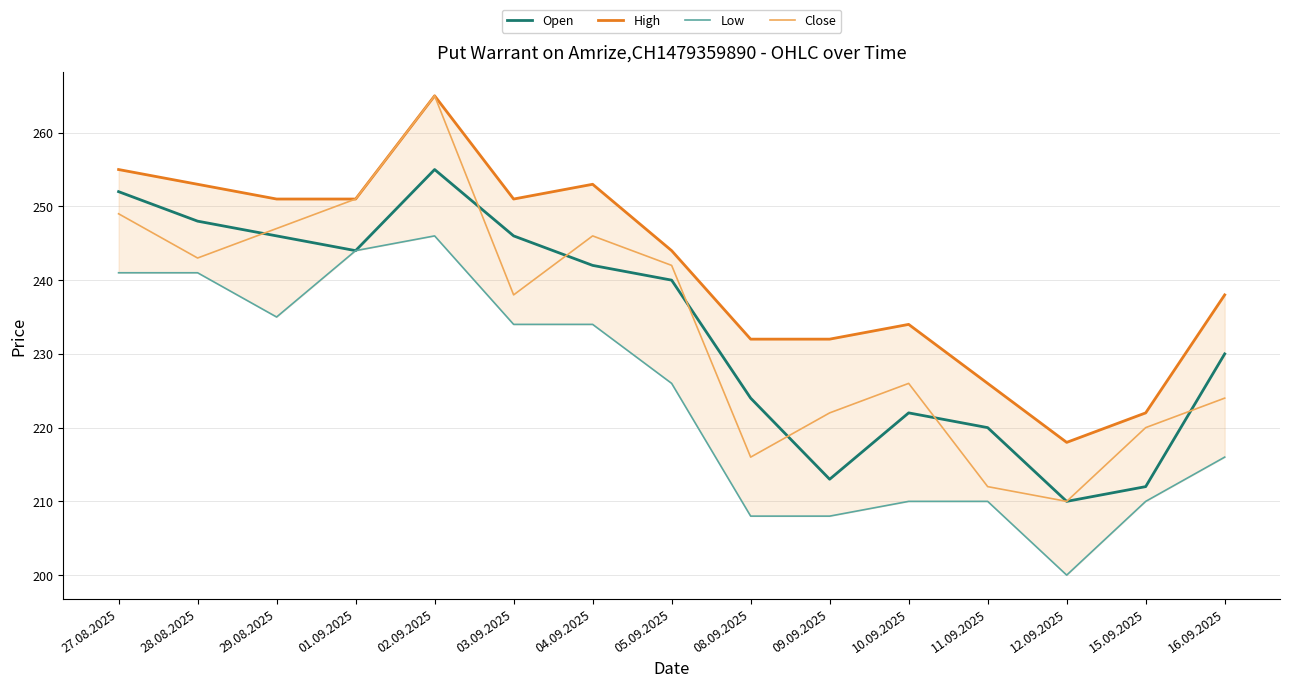

List the labels in order of Close value, smallest first.

12.09.2025, 11.09.2025, 08.09.2025, 15.09.2025, 09.09.2025, 16.09.2025, 10.09.2025, 03.09.2025, 05.09.2025, 28.08.2025, 04.09.2025, 29.08.2025, 27.08.2025, 01.09.2025, 02.09.2025